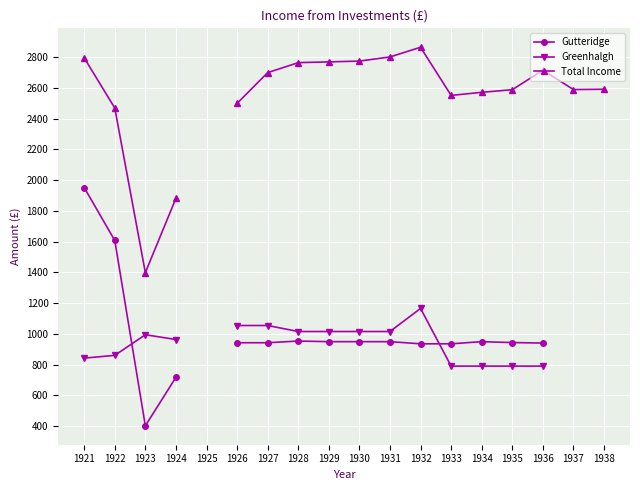

True or false: Total Income has a value of 2764.0 at 1928.

True